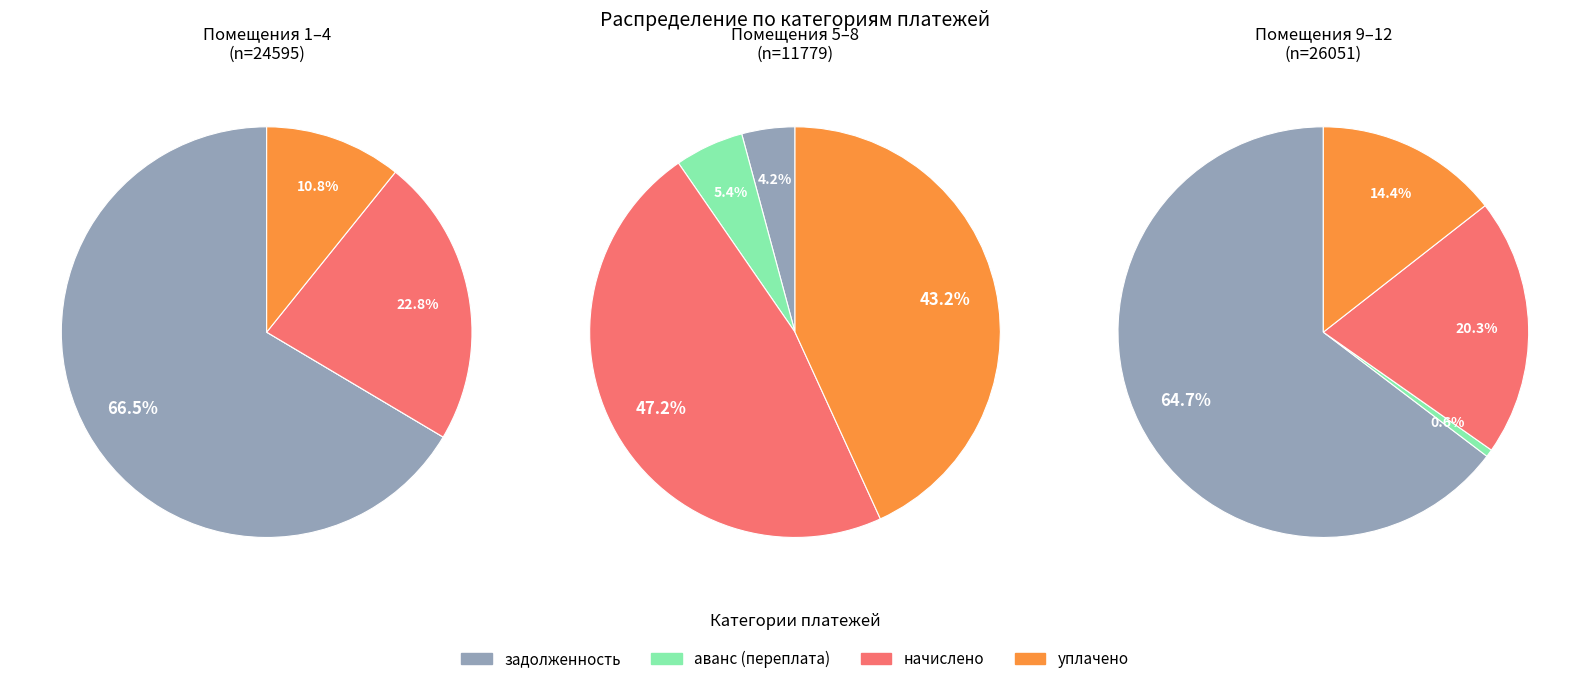

Do 12 and 6 together represent more than half of the pie?

No